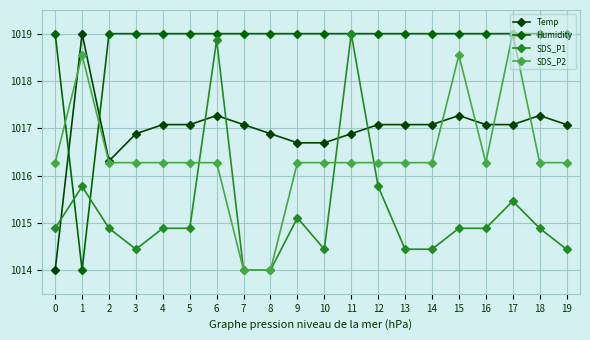

What is the spread (max minus min) of values at 5?

4.1